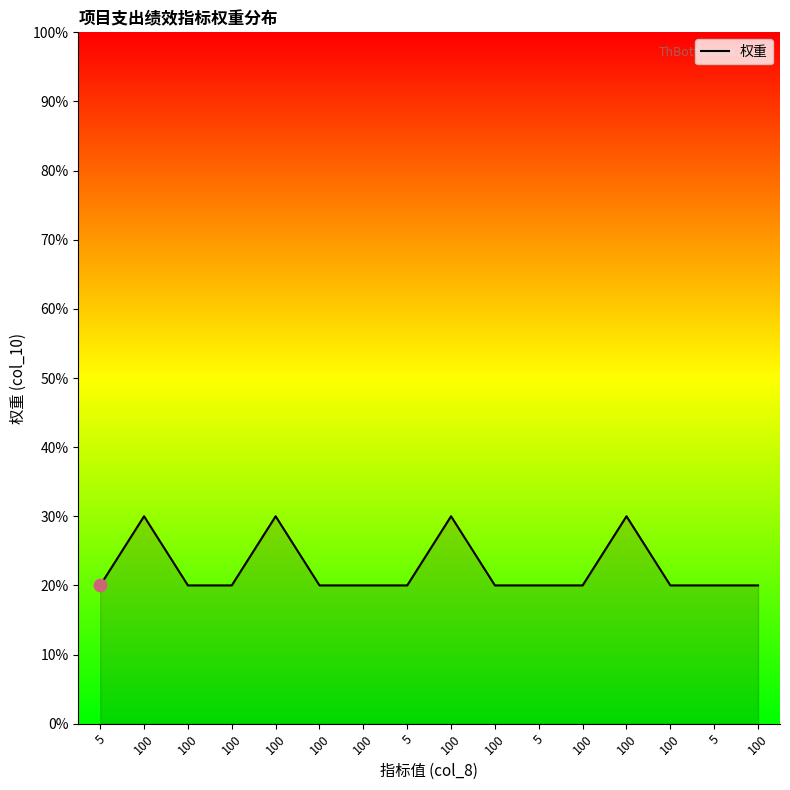

Between 100 and 5, which is larger?

100